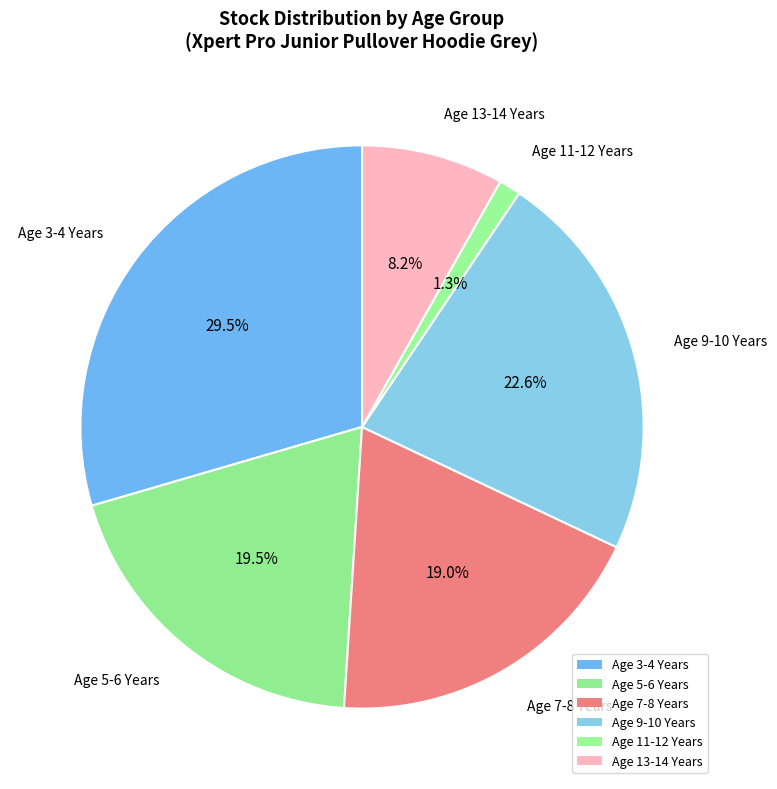

What percentage is the Age 3-4 Years slice, to the nearest percent?

30%